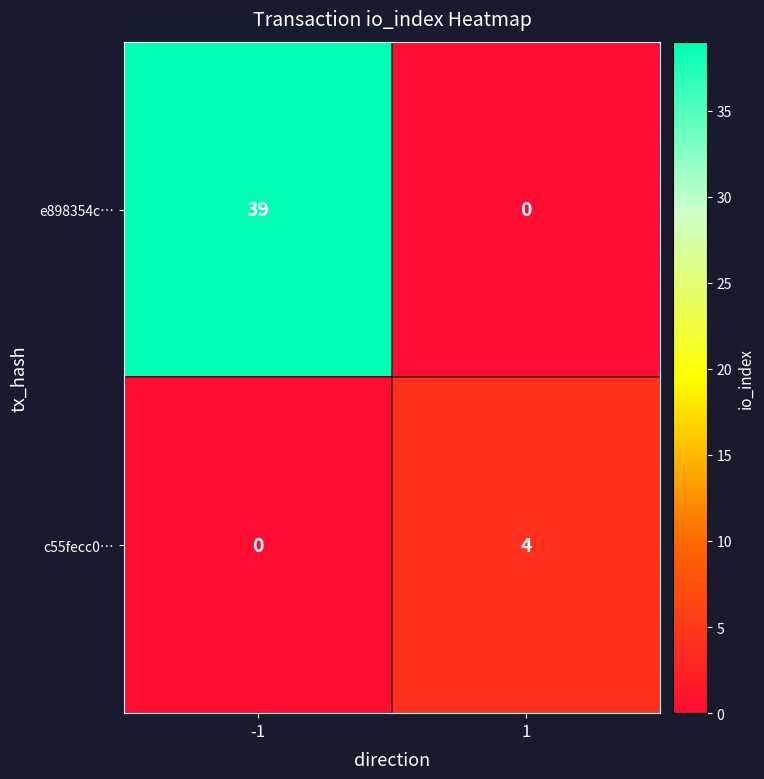

What is the maximum value for c55fecc0…?

4